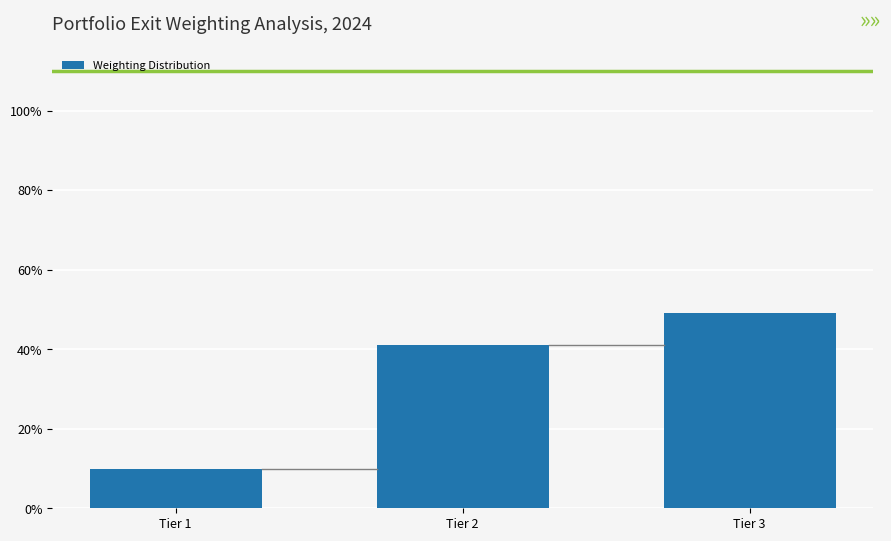

Reading left to right, what are all the values shown in this chart?

10.0	41.0	49.0